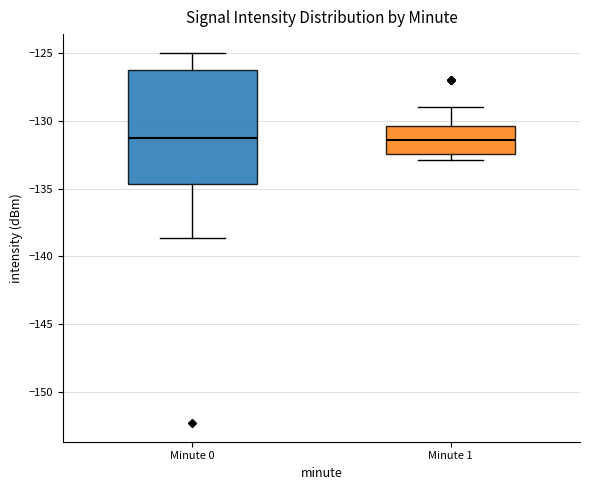

Reading left to right, transcribe this box plot: for each box, give where its median line is, the range the box spans, and where its two whiskers end, as read against the y-axis. The values are not printed on the chart, so give them approximately, as read against the axis.

Minute 0: median -131.0, box -134.5 to -126.0, whiskers -138.5 to -125.0
Minute 1: median -131.5, box -132.5 to -130.5, whiskers -133.0 to -129.0